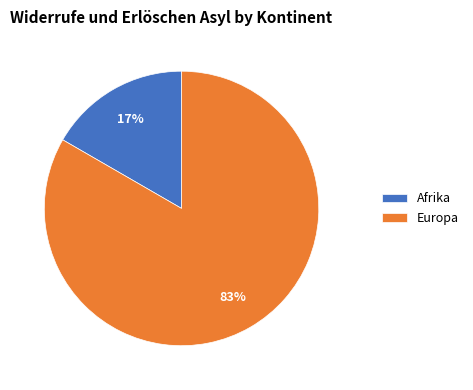

Rank the categories by value from highest to lowest.

Europa, Afrika